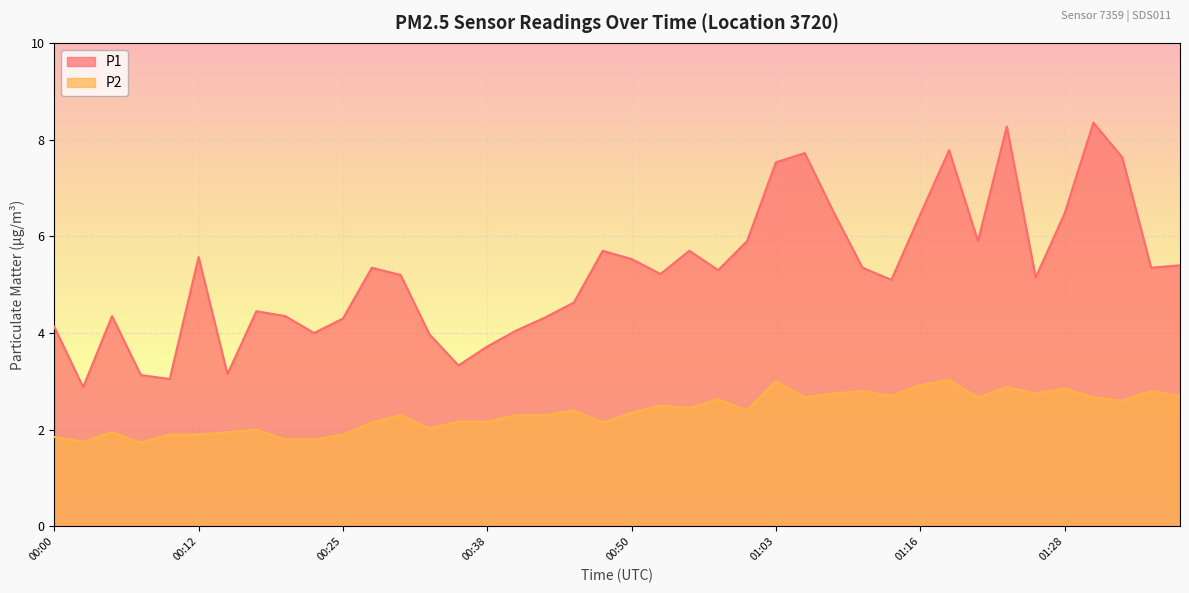

Count the number of categories in the chart.

40